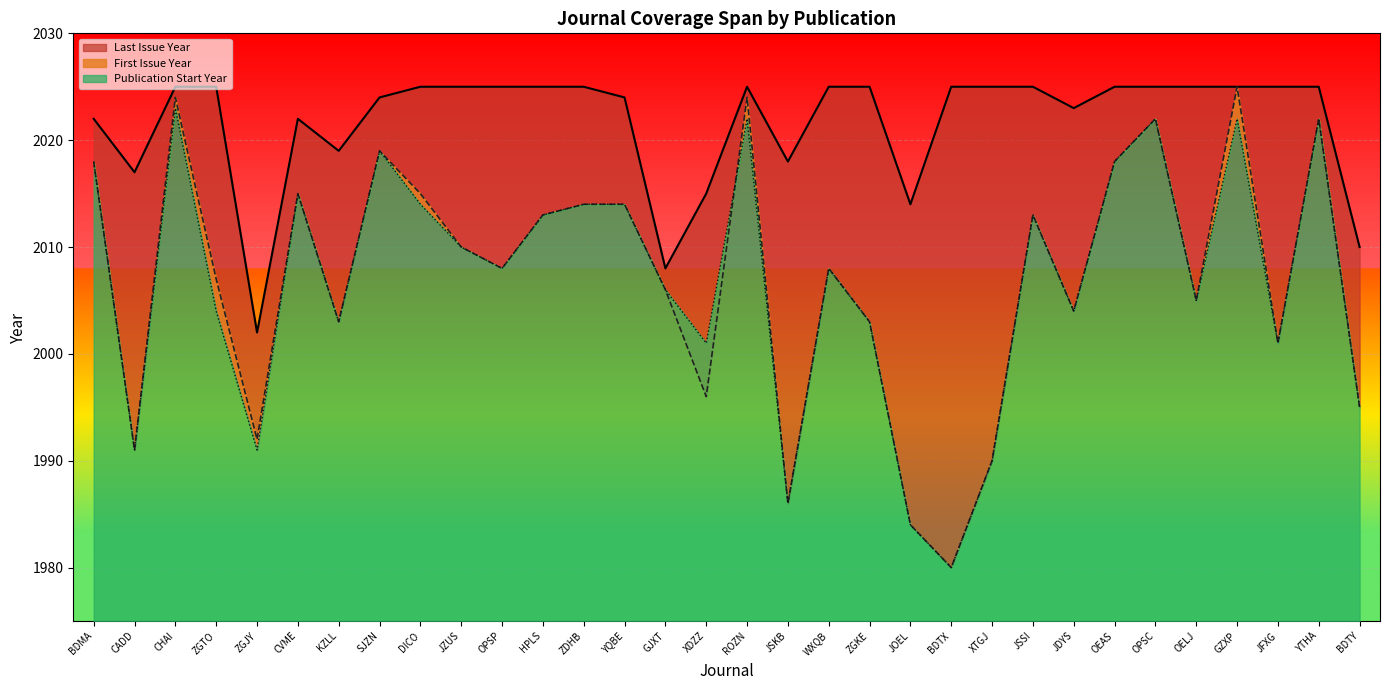

List the labels in order of Publication Start Year value, smallest first.

BDTX, JOEL, JSKB, XTGJ, CADD, ZGJY, BDTY, XDZZ, JFXG, KZLL, ZGKE, ZGTO, JDYS, OELJ, GJXT, OPSP, WXQB, JZUS, HPLS, JSSI, DICO, ZDHB, YQBE, CVME, BDMA, OEAS, SJZN, ROZN, OPSC, GZXP, YTHA, CHAI